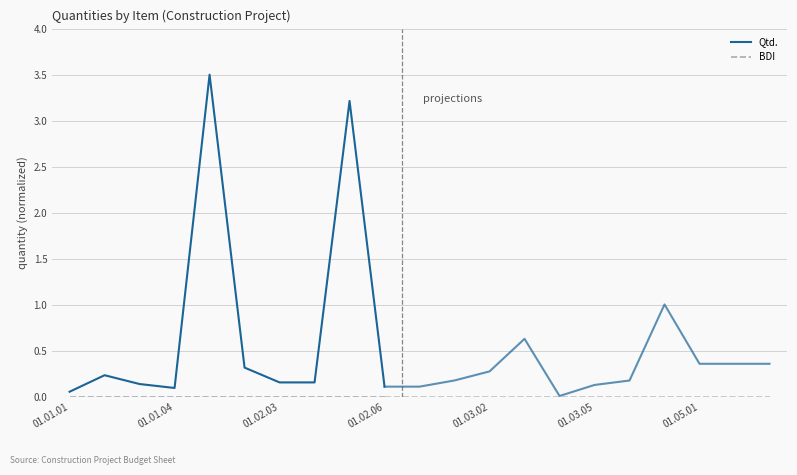

What is the difference between the highest and lowest values at 01.01.04?

0.1